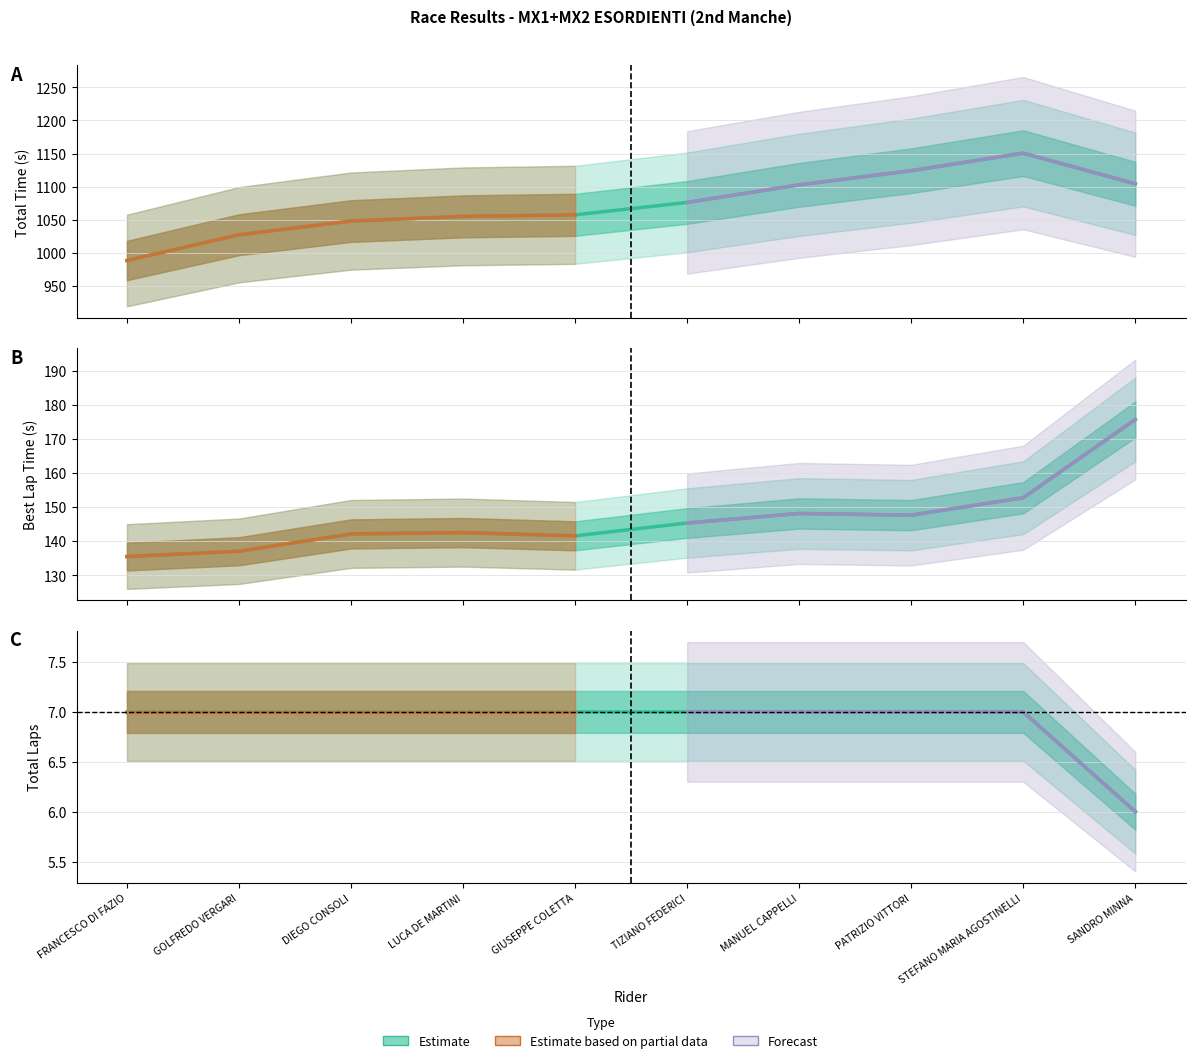

What is the difference between the highest and lowest values at SANDRO MINNA?

1098.4